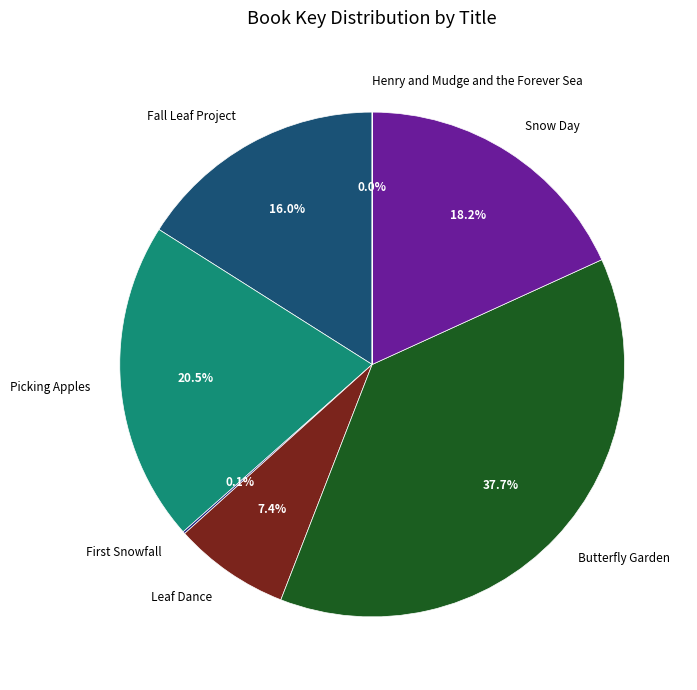

True or false: Leaf Dance accounts for 15% of the total.

False